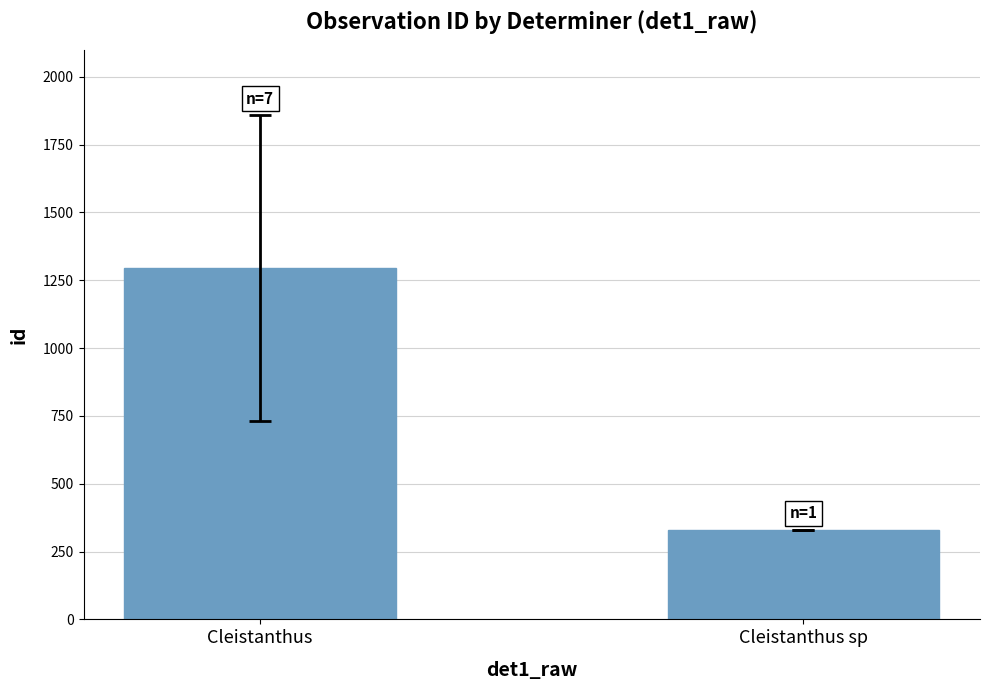

List the labels in order of value, smallest first.

Cleistanthus sp, Cleistanthus